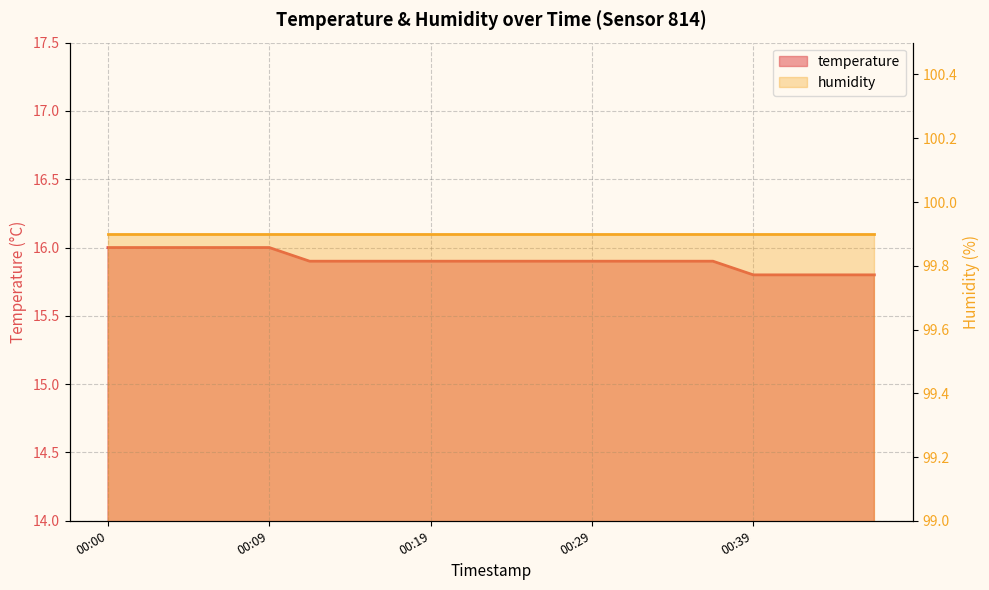

List the labels in order of value, smallest first.

00:39, 00:41, 00:44, 00:46, 00:12, 00:14, 00:17, 00:19, 00:22, 00:24, 00:26, 00:29, 00:31, 00:34, 00:36, 00:00, 00:02, 00:05, 00:07, 00:09